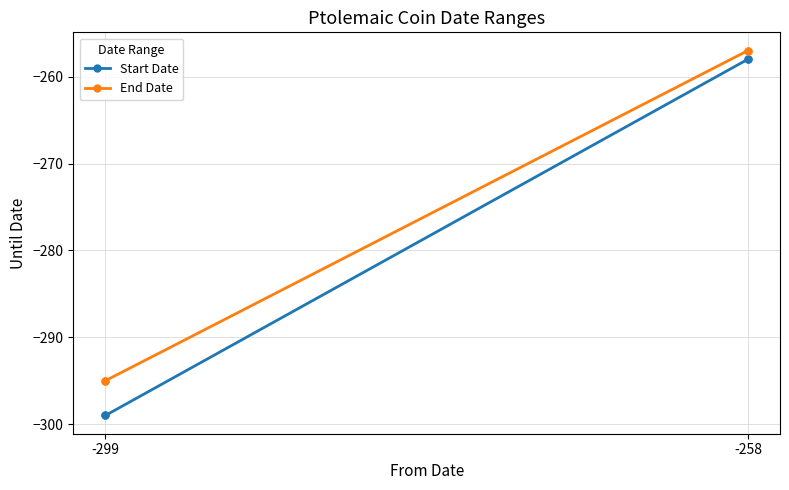

What is the value of the End Date point at the 1st from the left?

-295